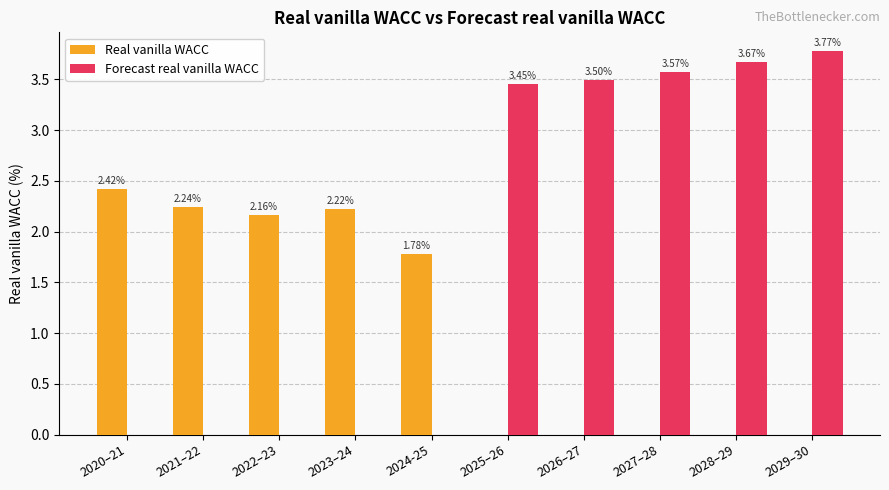

Between 2025–26 and 2027–28, which series saw the biggest shift?

Forecast real vanilla WACC